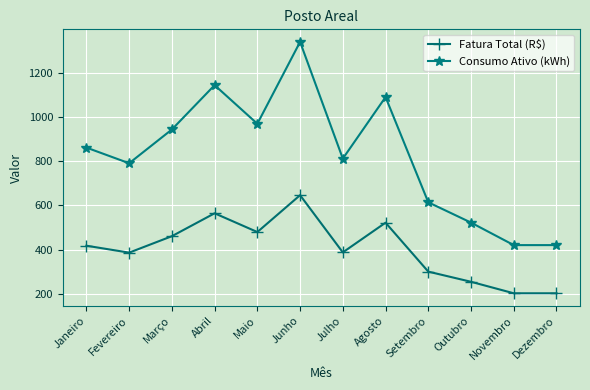

What is the spread (max minus min) of values at Outubro?

268.2